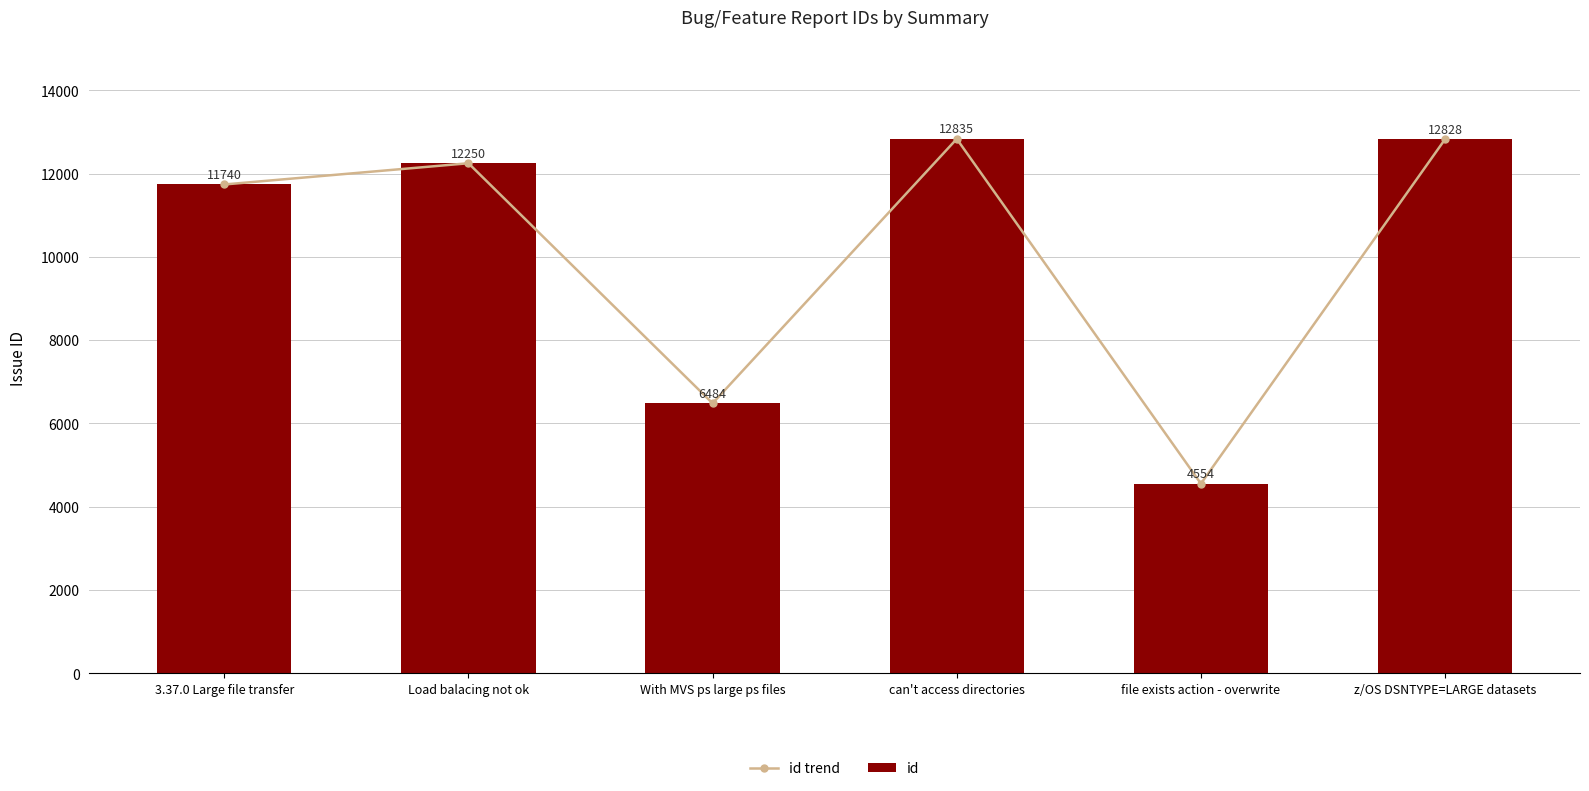

What is the total value across all series at With MVS ps large ps files?

12968